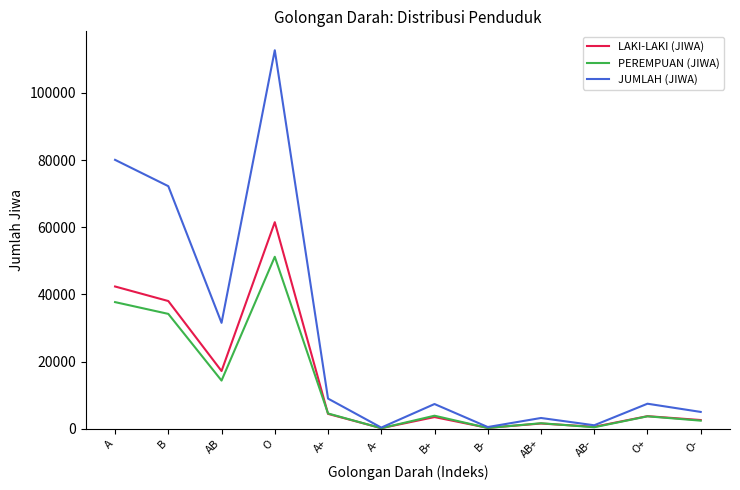

Which series has the largest total across all categories?

JUMLAH (JIWA)